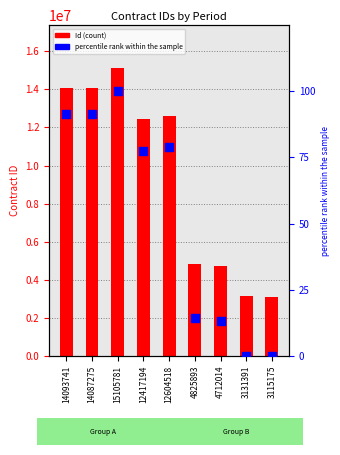

What is the total value across all series at 12604518?

12604597.1